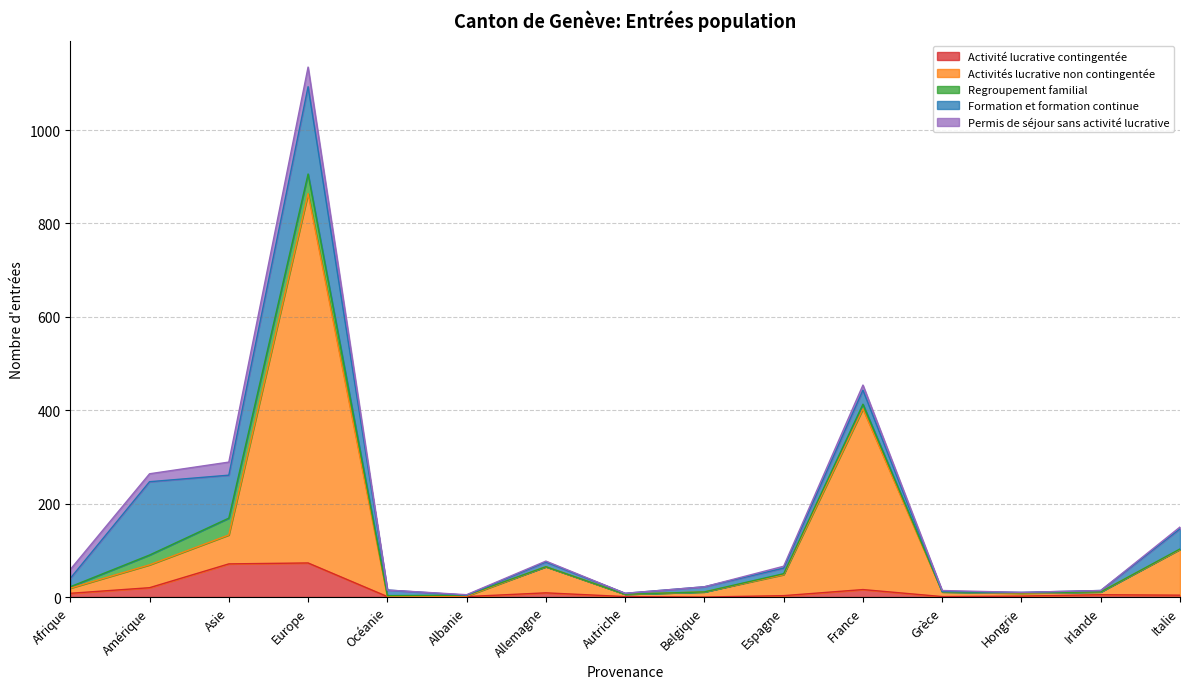

True or false: Formation et formation continue and Regroupement familial cross at least once.

True